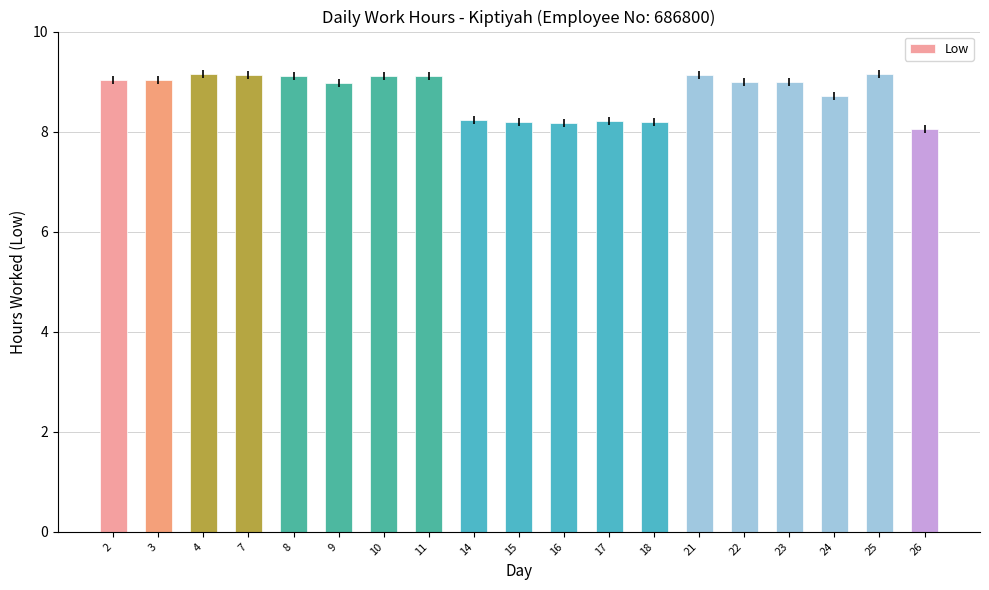

What is the change in value from 8 to 15?

-0.9